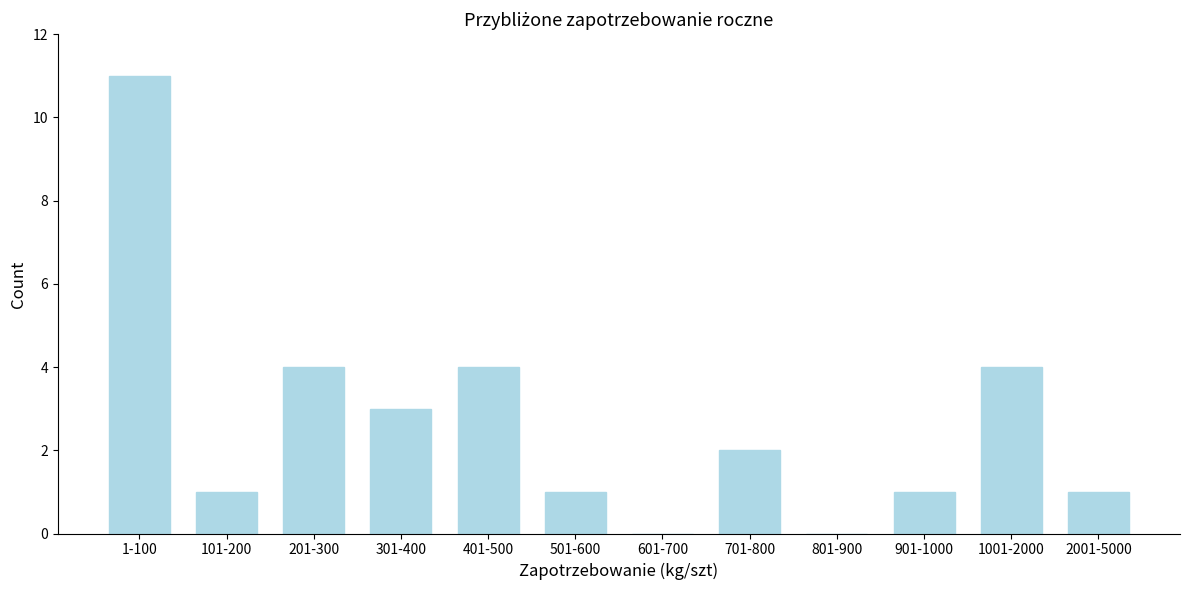

Reading left to right, what are all the values shown in this chart?

1-100=11	101-200=1	201-300=4	301-400=3	401-500=4	501-600=1	601-700=0	701-800=2	801-900=0	901-1000=1	1001-2000=4	2001-5000=1